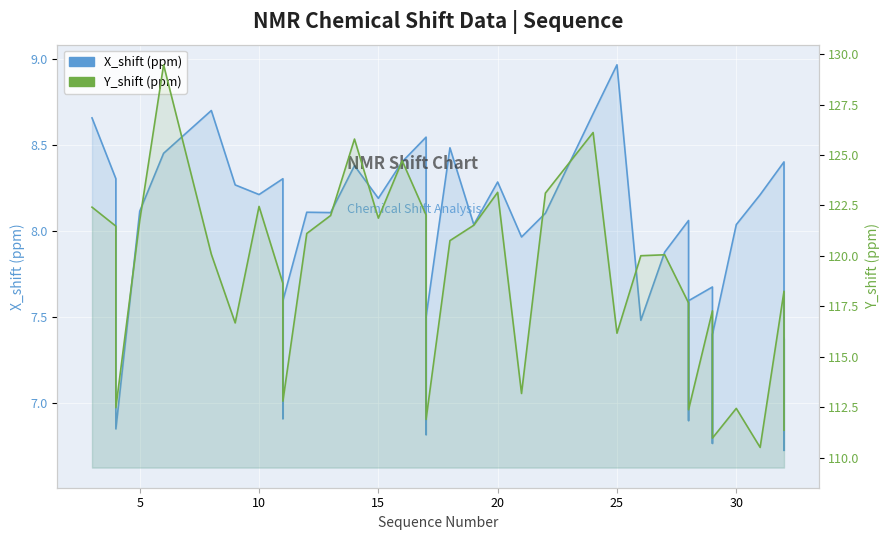

True or false: X_shift (ppm) and Y_shift (ppm) cross at least once.

False